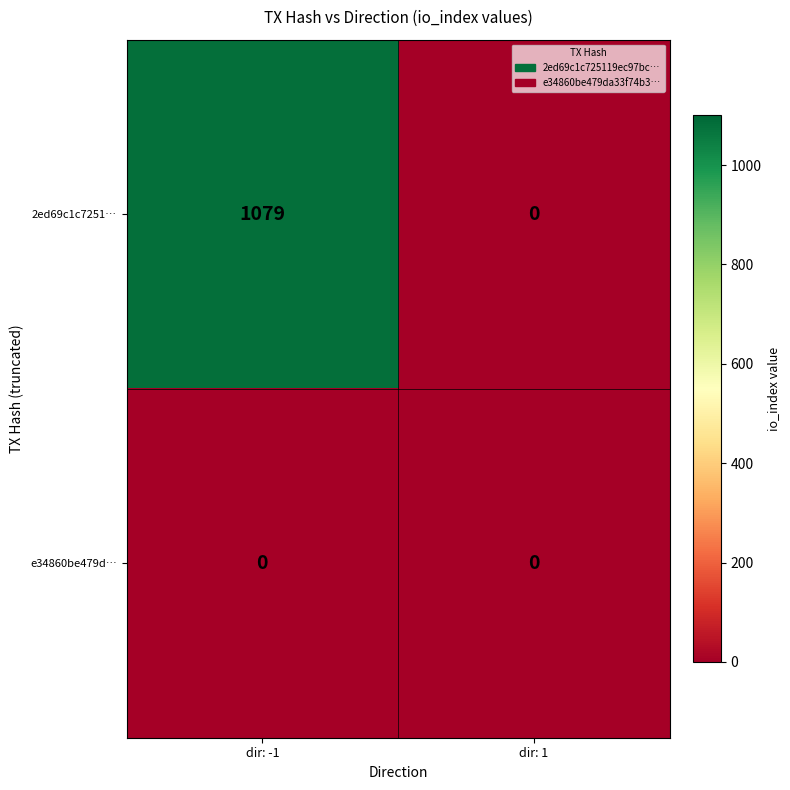

Reading left to right, list all the values displayed in this chart.

2ed69c1c7251…: 1079	0
e34860be479d…: 0	0